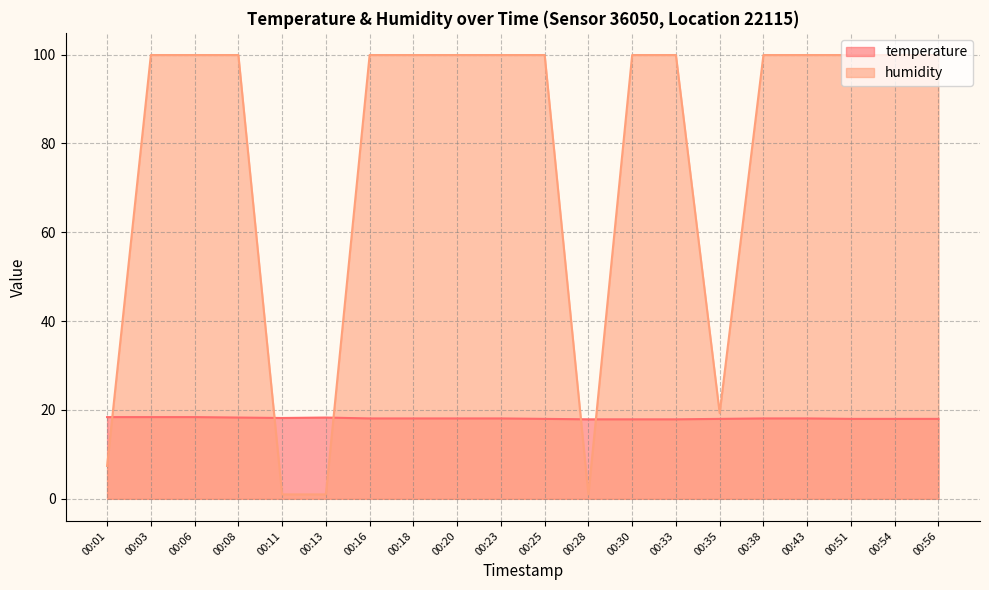

At 00:25, list the series in order from smallest to largest.

temperature, humidity